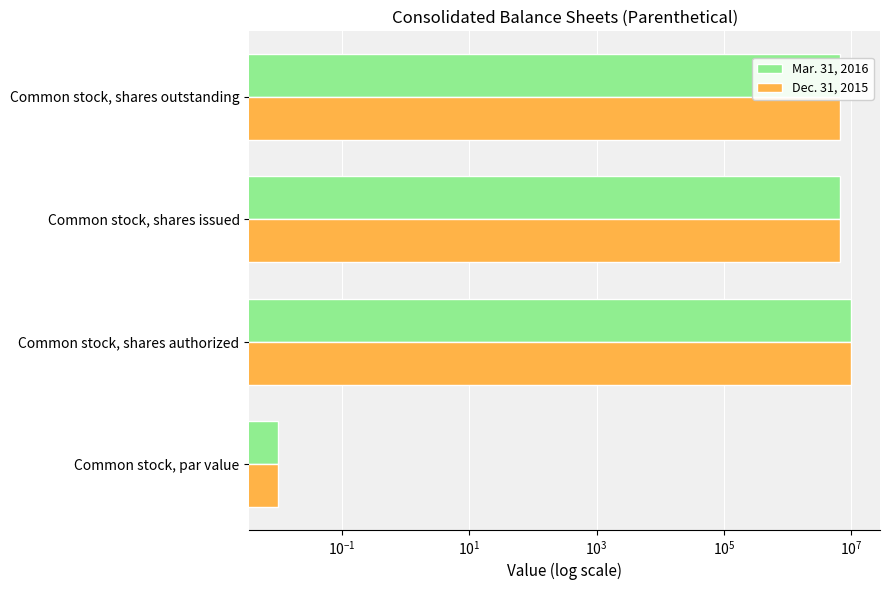

How many values in the Dec. 31, 2015 series exceed 6599912?

1